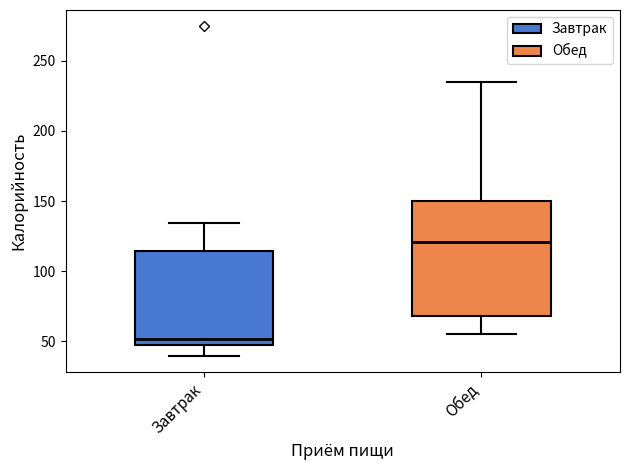

Which box's median line is the highest?

Обед